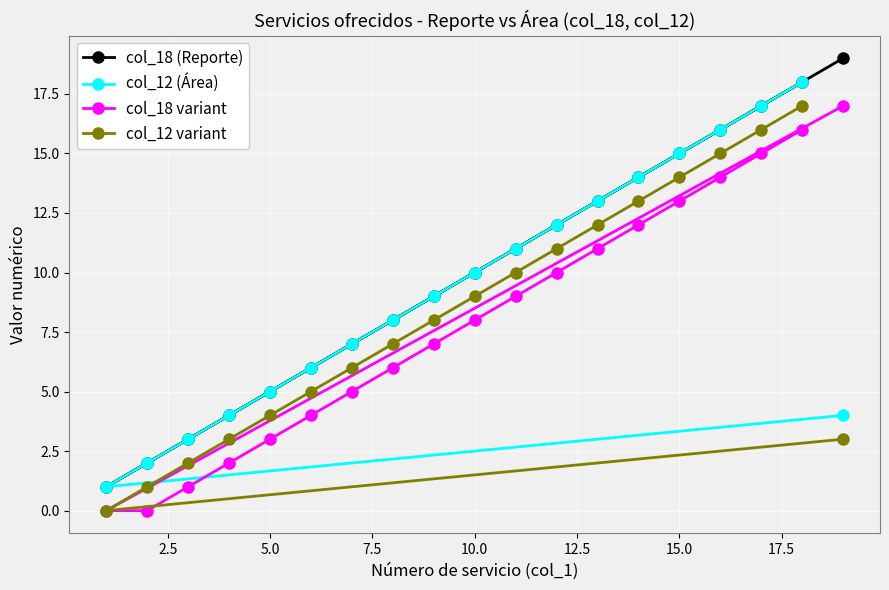

Where is col_18 variant nearest to the value 8?

10.0